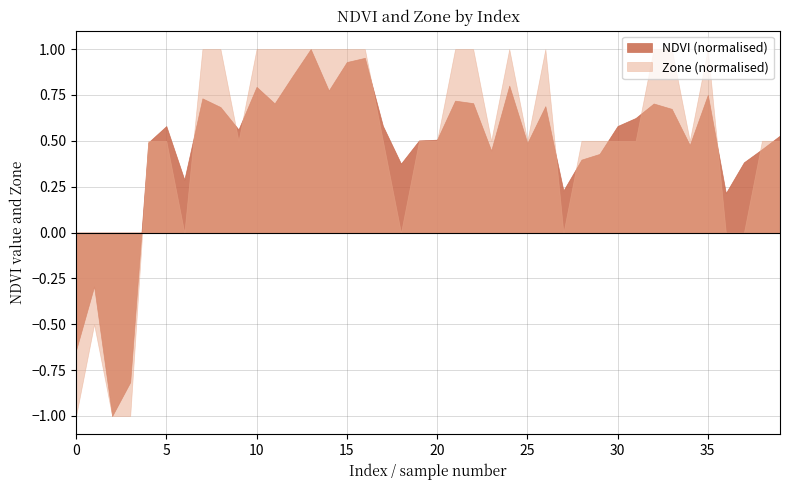

At which category does Zone reach its first local valley?

6